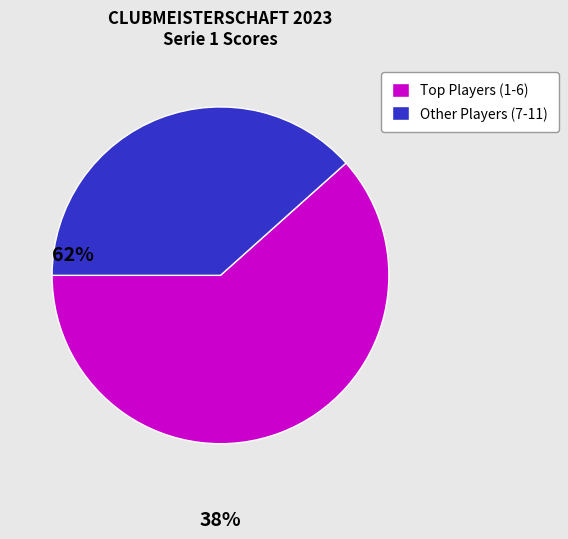

The Other Players (7-11) slice represents 24% of the pie. True or false?

False